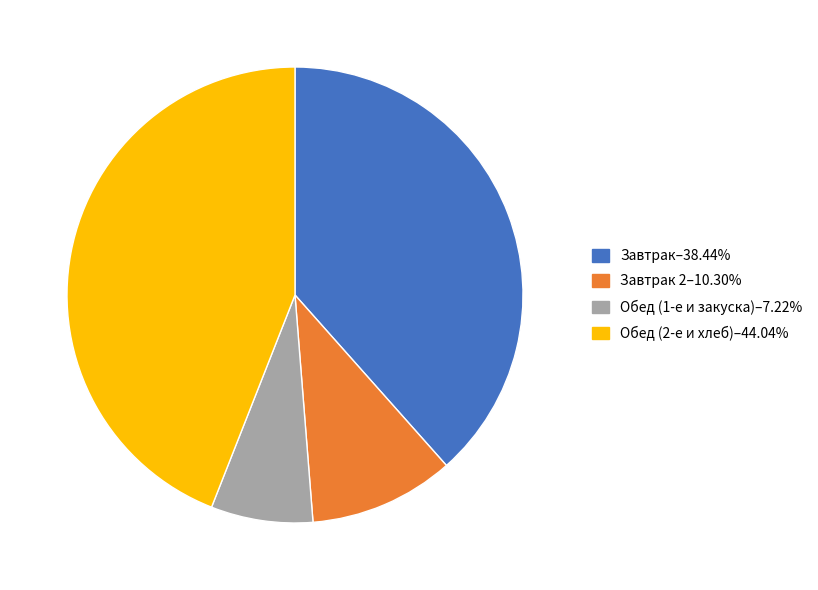

Does Завтрак 2–10.30% represent more than half of the total?

No